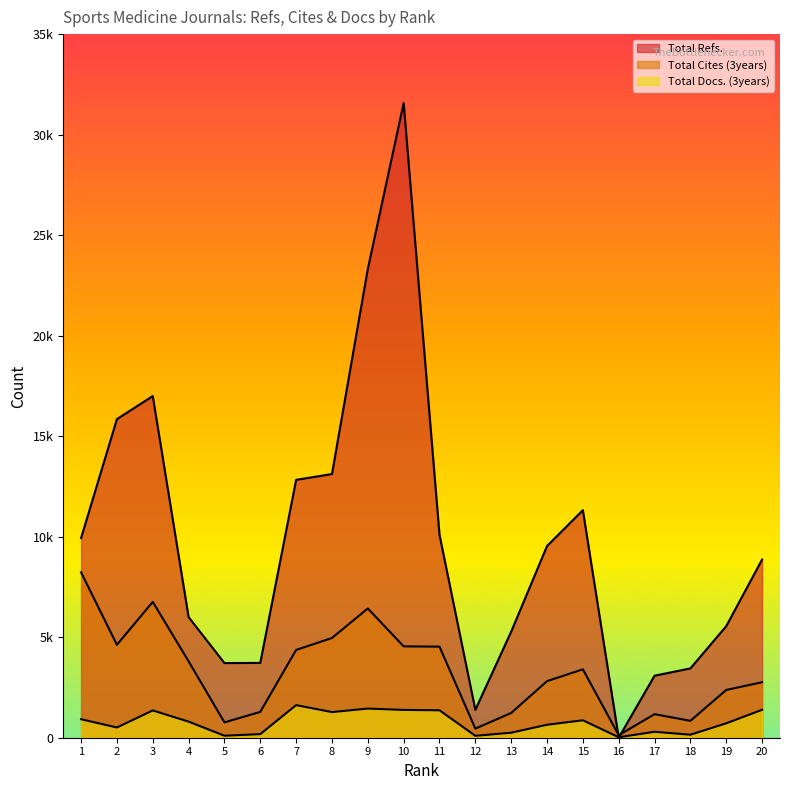

The Total Docs. (3years) series shows 508 at 2. True or false?

True